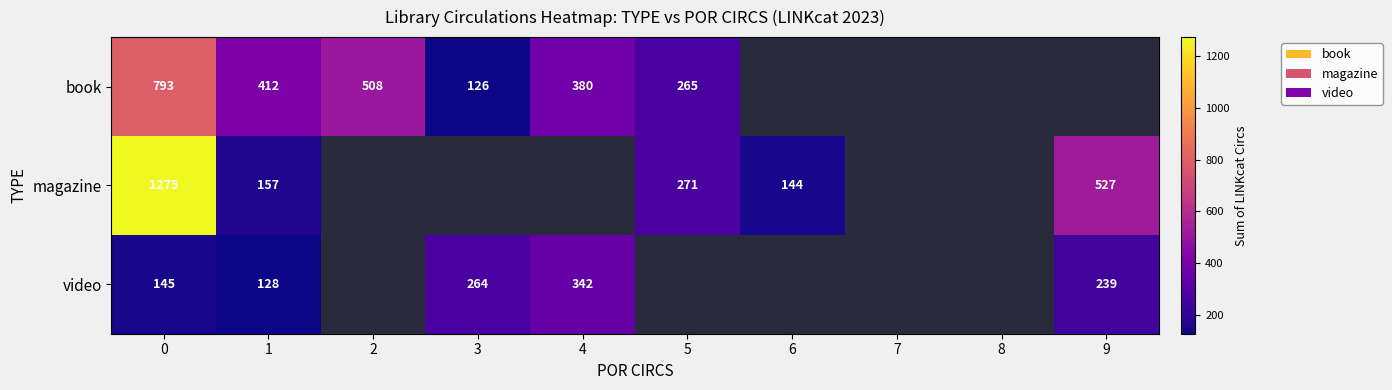

Is it true that video equals 264 at 3?

True